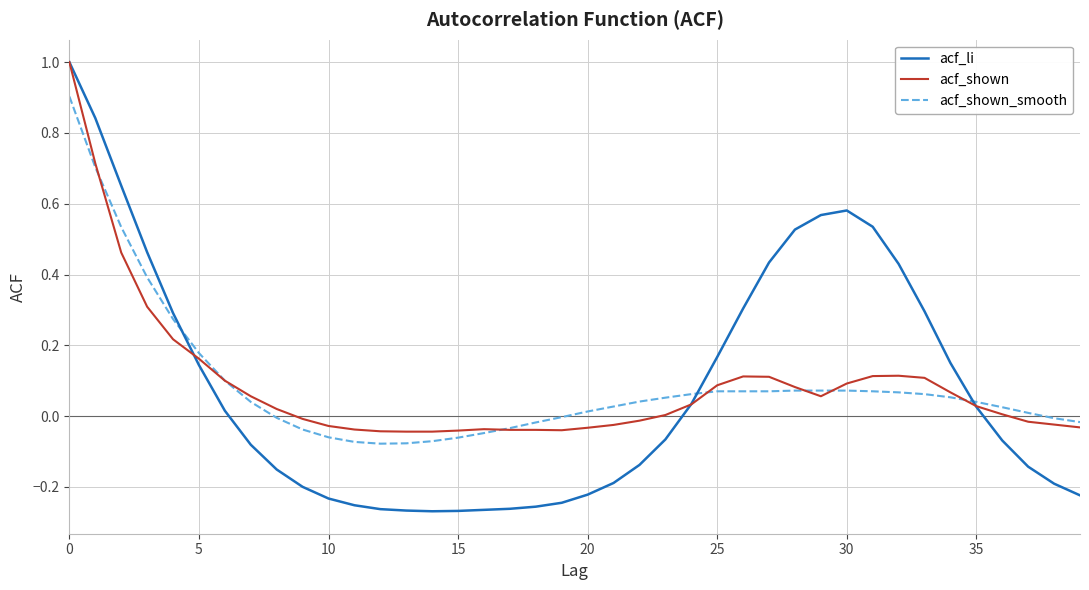

Which series has the widest spread of values?

acf_li